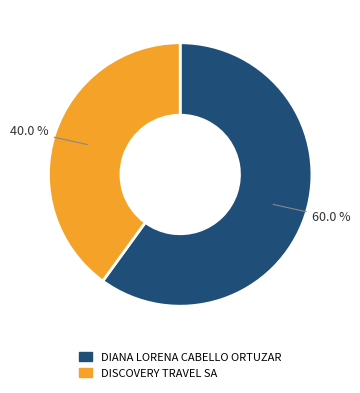

To the nearest percent, what portion does DISCOVERY TRAVEL SA represent?

40%